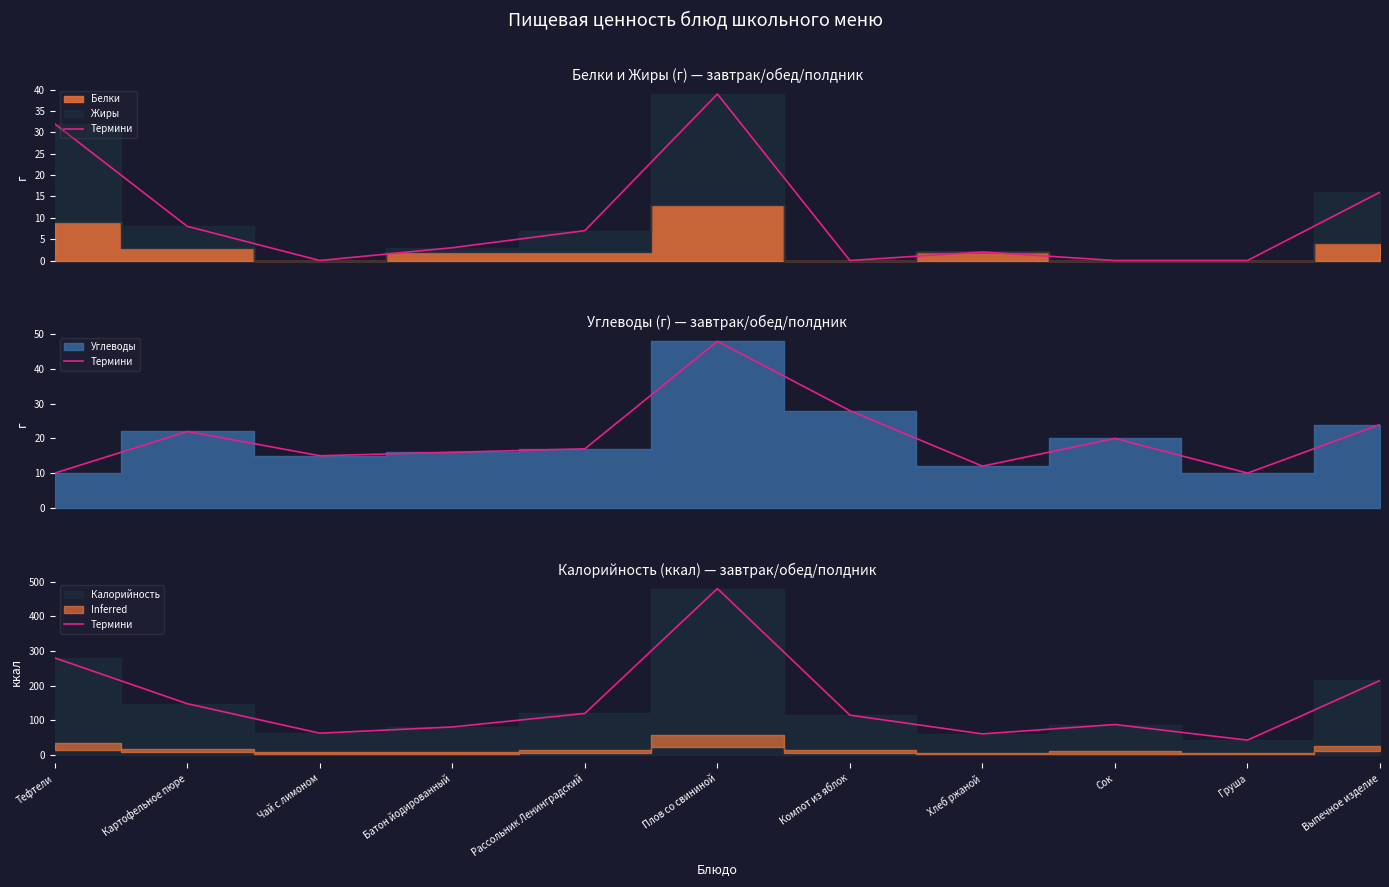

The value at Сок is 132. True or false?

False